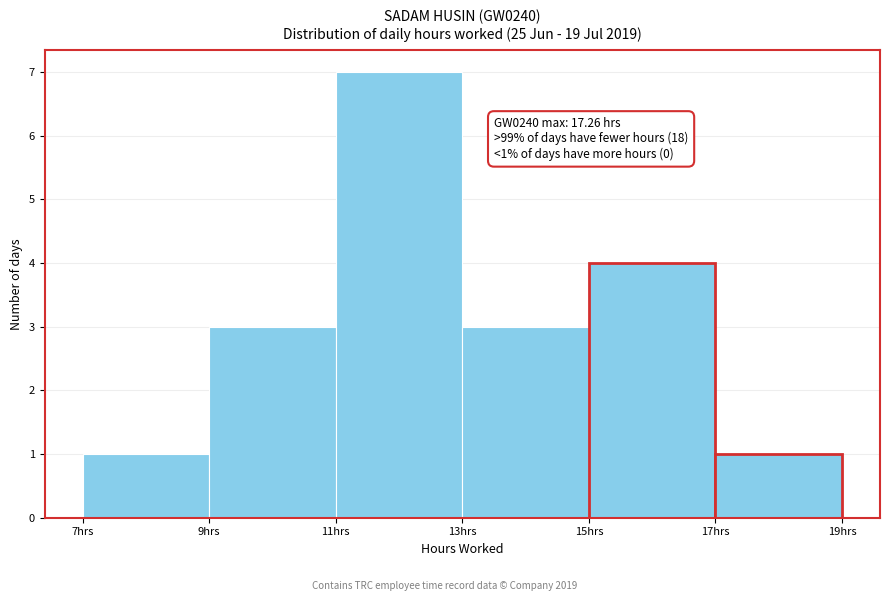

Which range on the x-axis has the tallest bar?

11 to 13